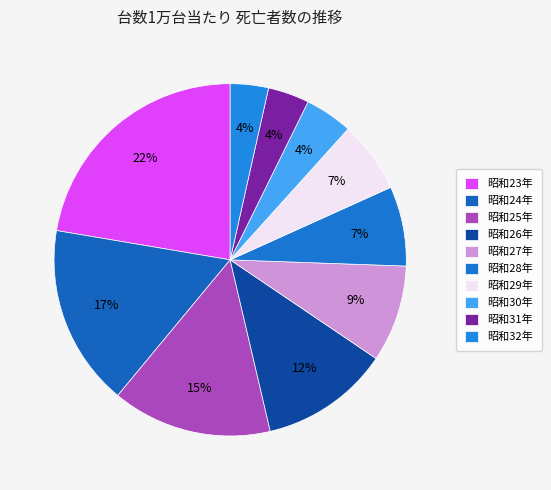

Count the number of slices in the pie.

10